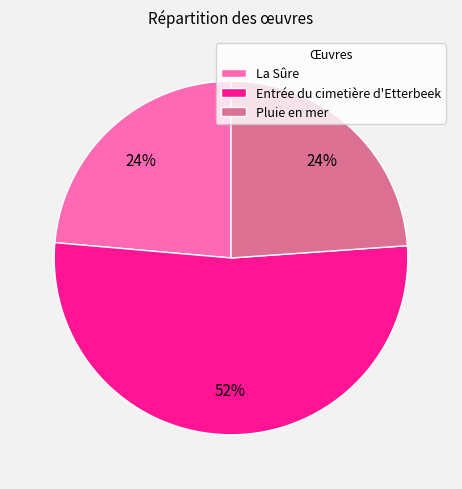

To the nearest percent, what is the average slice percentage?

33%